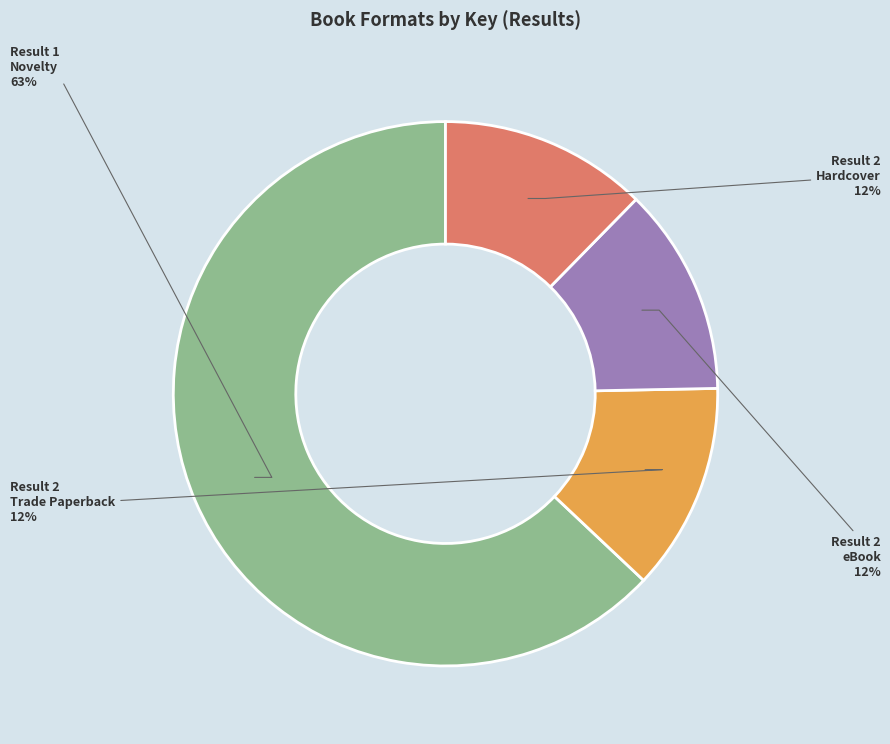

Is there a majority slice in this chart?

Yes